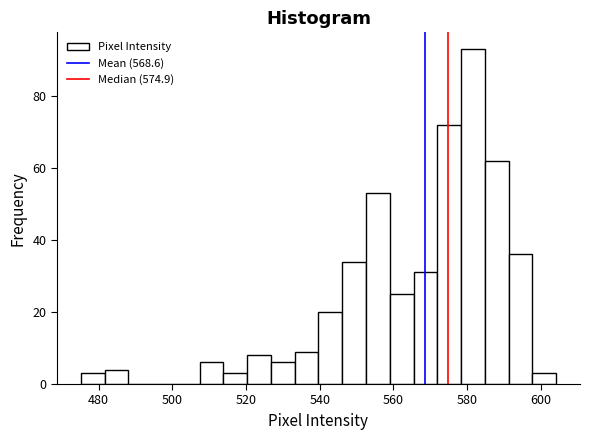

Read against the x-axis, roughly where is the centre of the tallest bar?

582